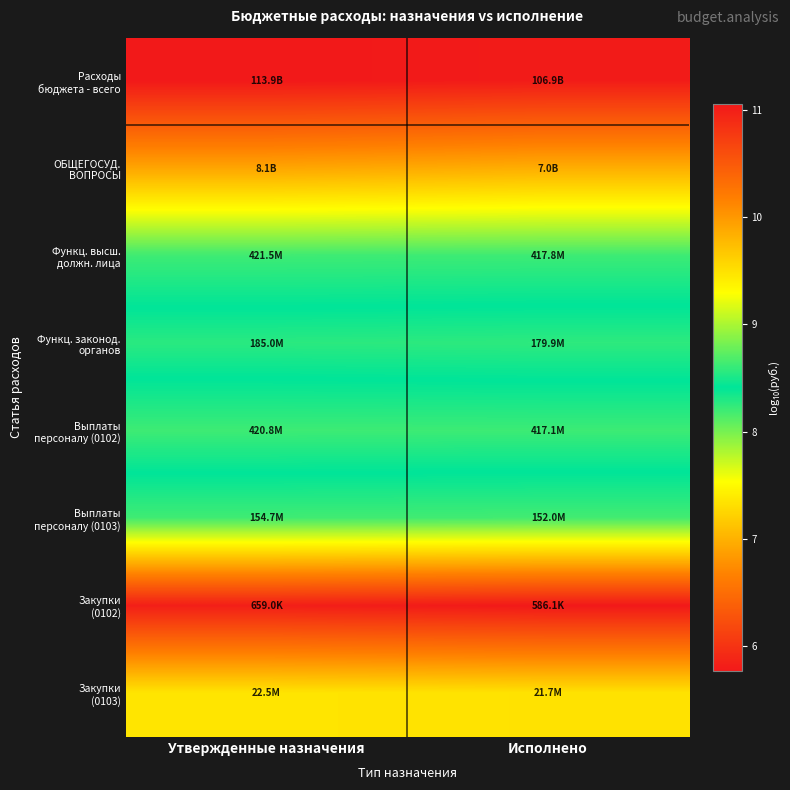

Between Утвержденные назначения and Исполнено, which is larger?

Утвержденные назначения